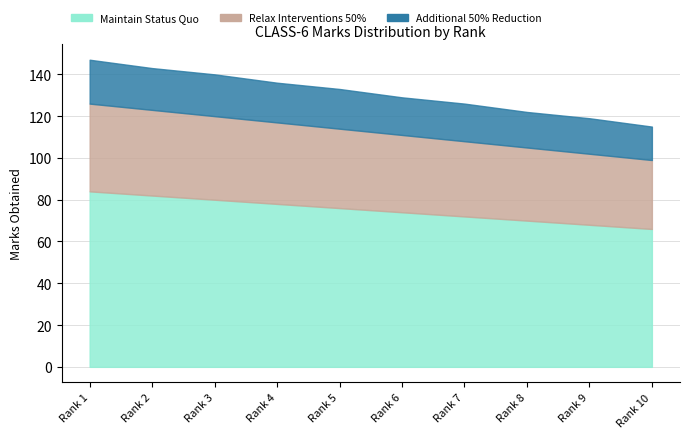

Reading left to right, extract all data points from this chart.

Maintain Status Quo: Rank 1=84	Rank 2=82	Rank 3=80	Rank 4=78	Rank 5=76	Rank 6=74	Rank 7=72	Rank 8=70	Rank 9=68	Rank 10=66
Relax Interventions 50%: Rank 1=42	Rank 2=41	Rank 3=40	Rank 4=39	Rank 5=38	Rank 6=37	Rank 7=36	Rank 8=35	Rank 9=34	Rank 10=33
Additional 50% Reduction: Rank 1=21	Rank 2=20	Rank 3=20	Rank 4=19	Rank 5=19	Rank 6=18	Rank 7=18	Rank 8=17	Rank 9=17	Rank 10=16